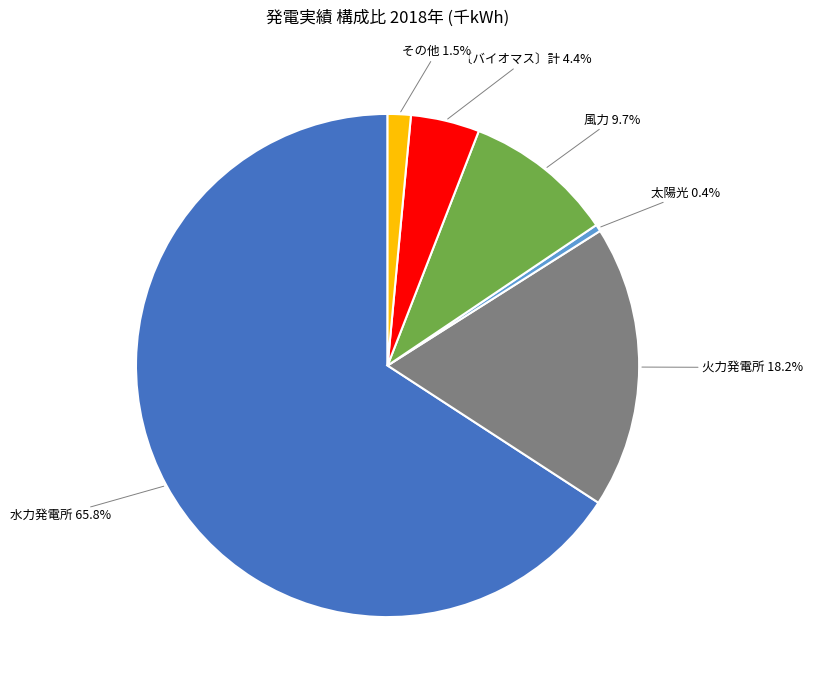

Is there a majority slice in this chart?

Yes